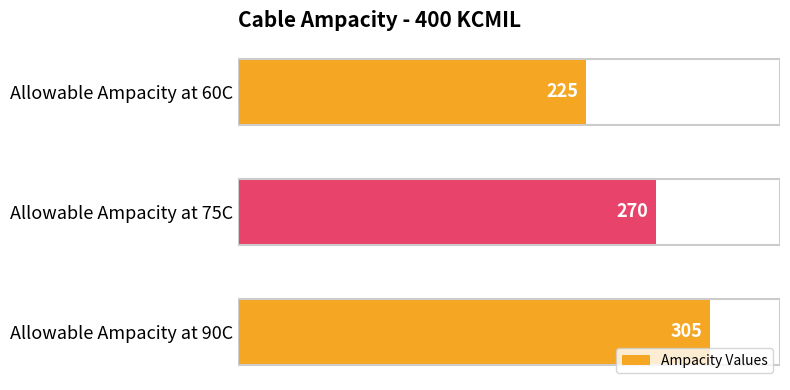

What is the ratio of the value at Allowable Ampacity at 75C to the value at Allowable Ampacity at 60C?

1.2